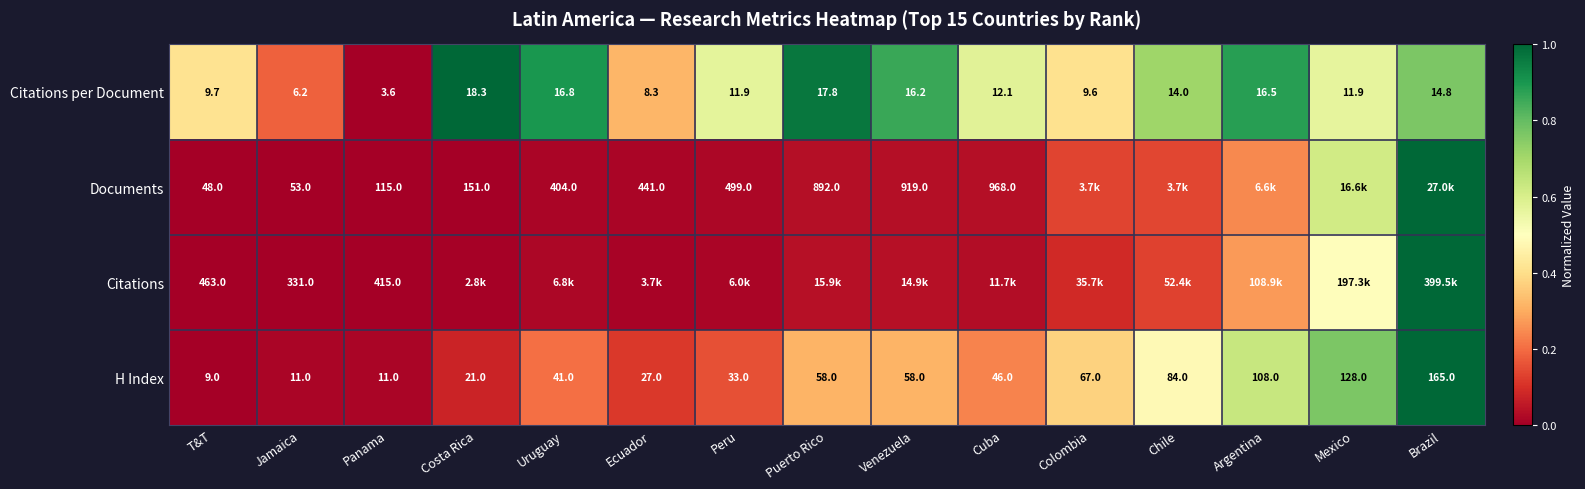

At which category is the sum across all series the highest?

Brazil